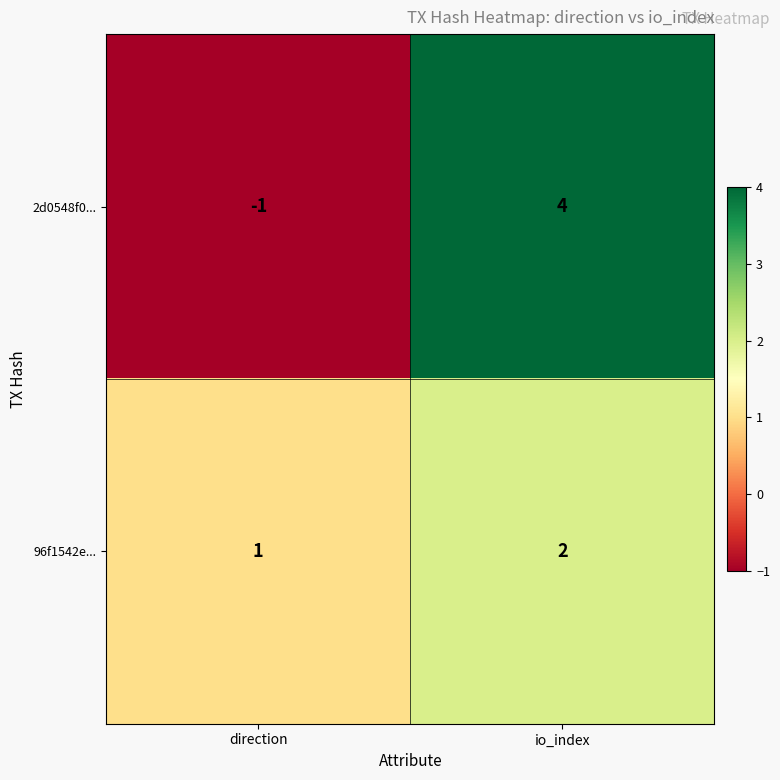

Rank the categories by 96f1542e... value from lowest to highest.

direction, io_index